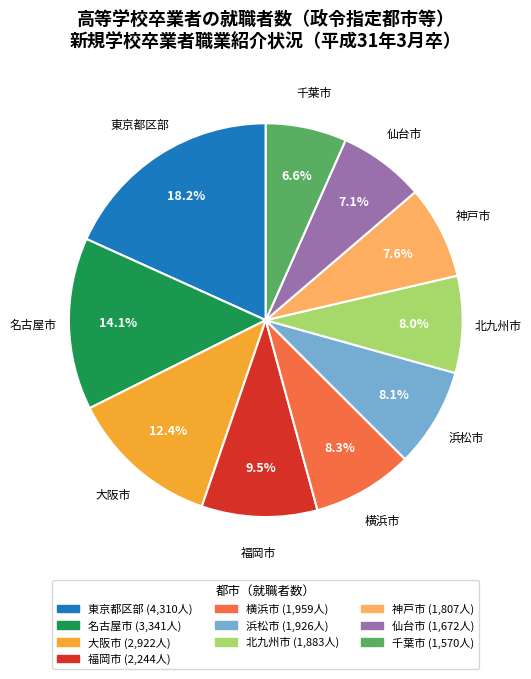

Which category has the biggest portion of the pie?

東京都区部